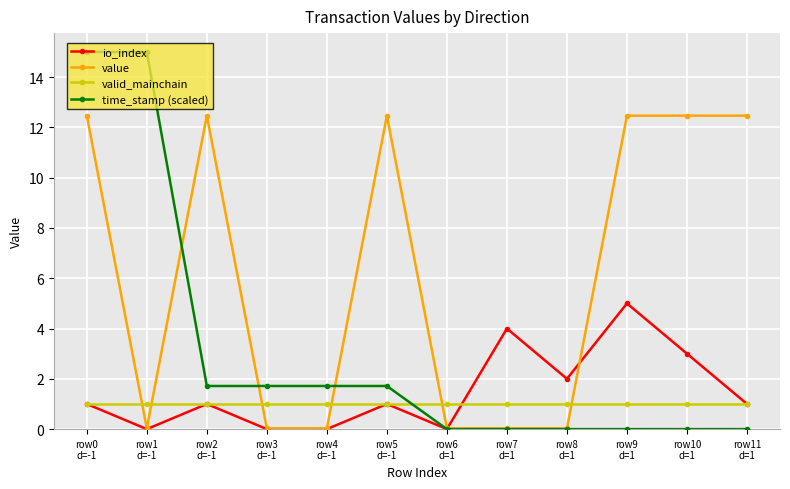

The value of valid_mainchain at row9
d=1 is 1.0. True or false?

True